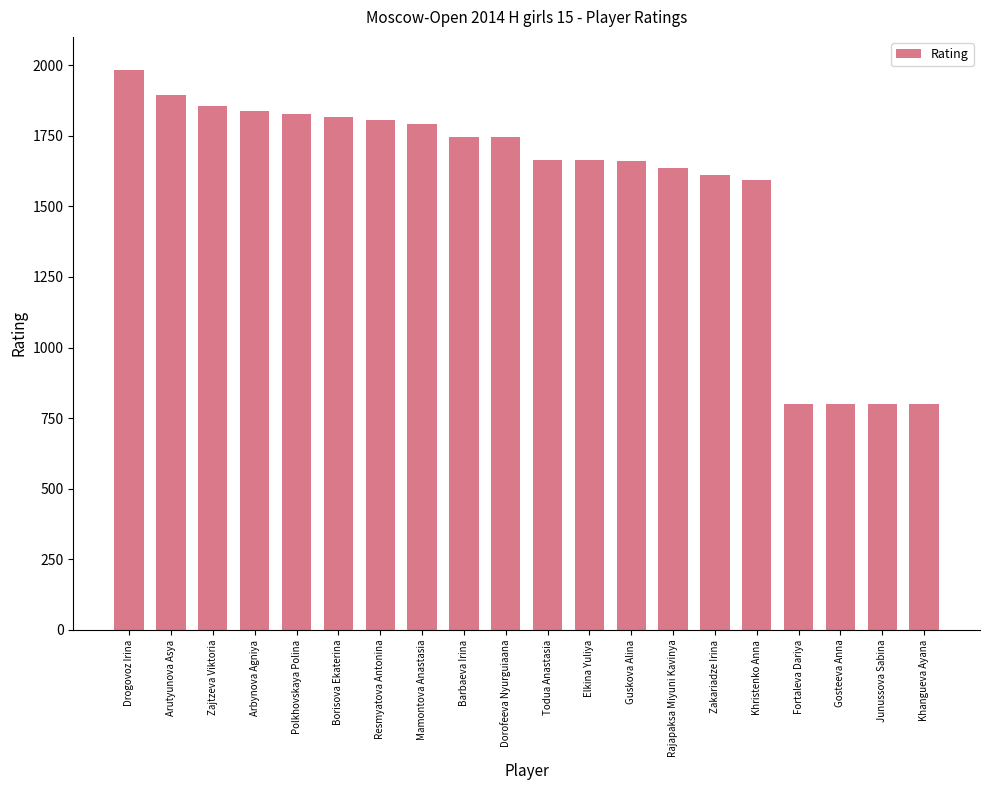

Are the bars horizontal?

No